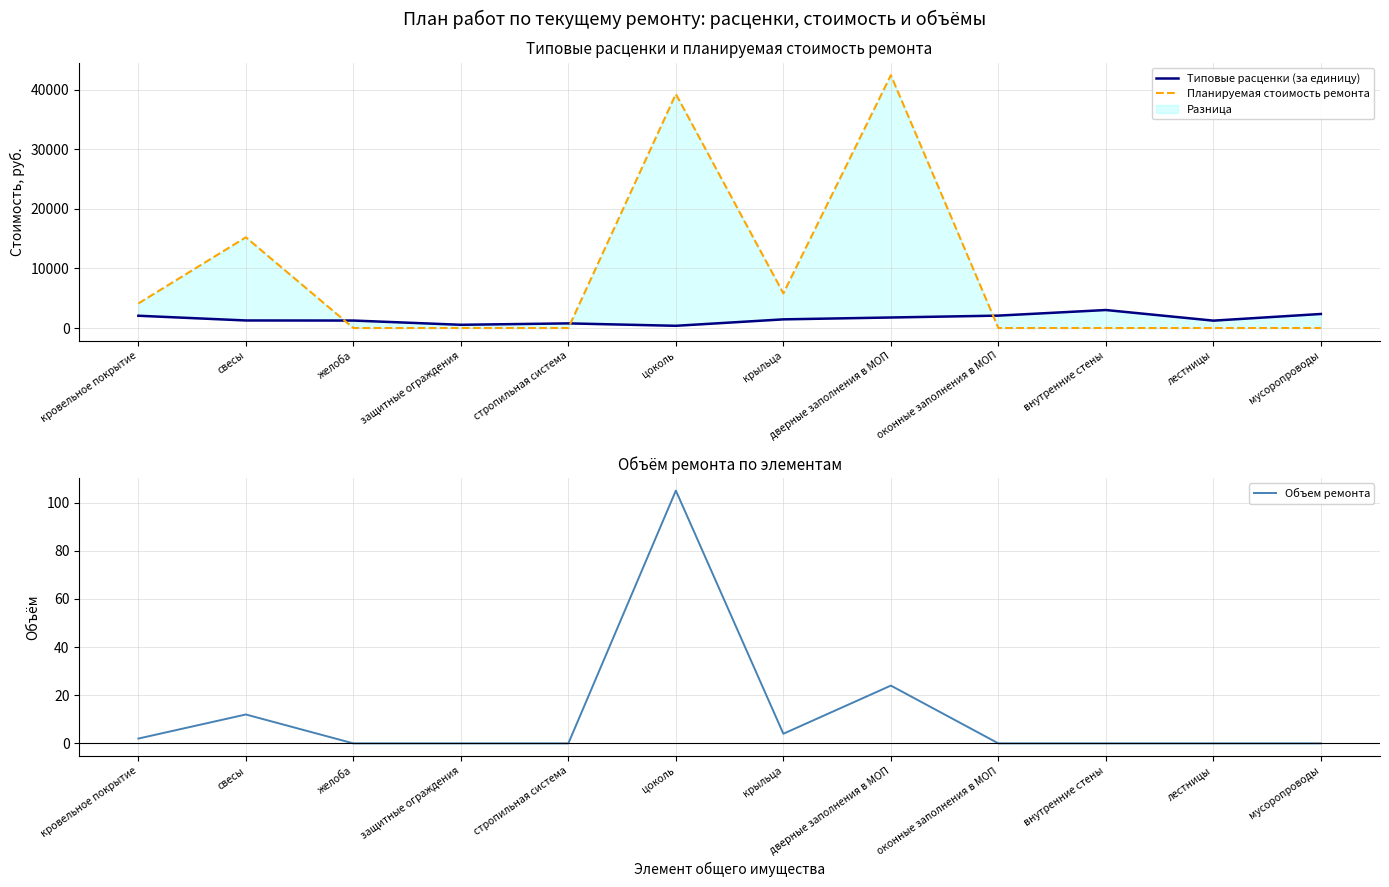

At which category does the chart reach its peak across all series?

дверные заполнения в МОП